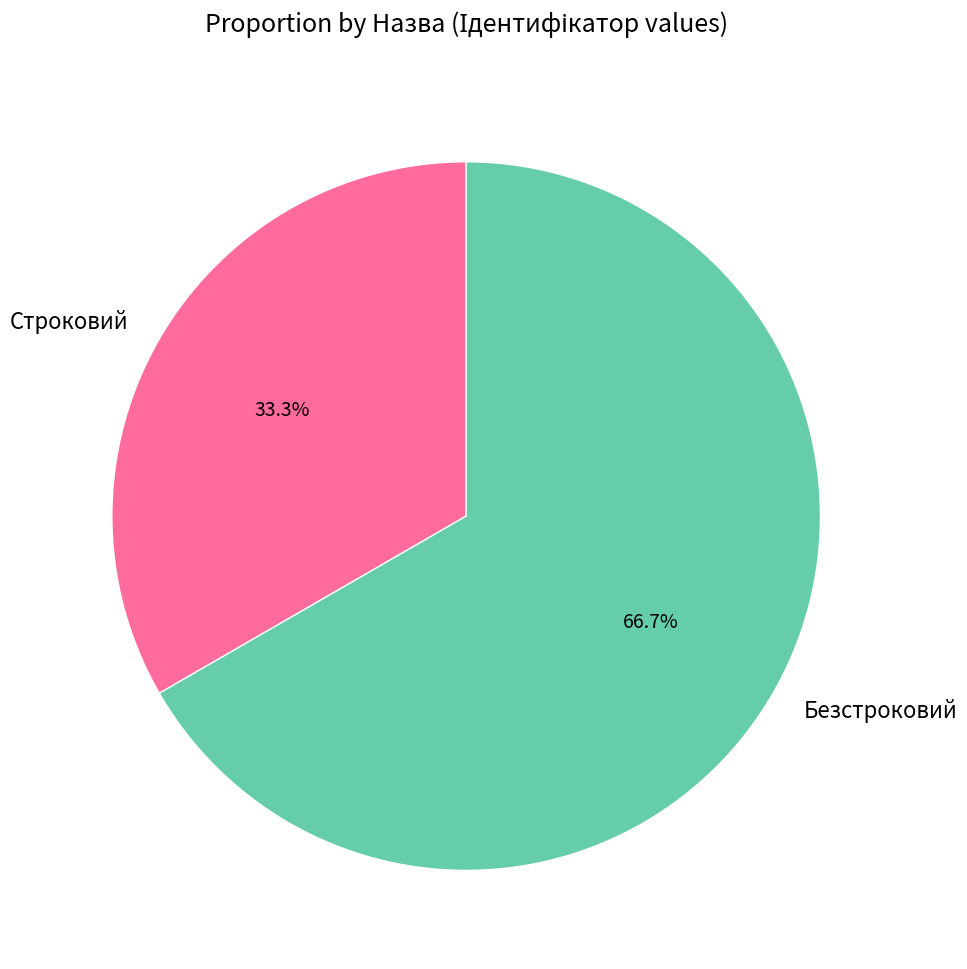

To the nearest percent, what percentage of the pie is Строковий?

33%